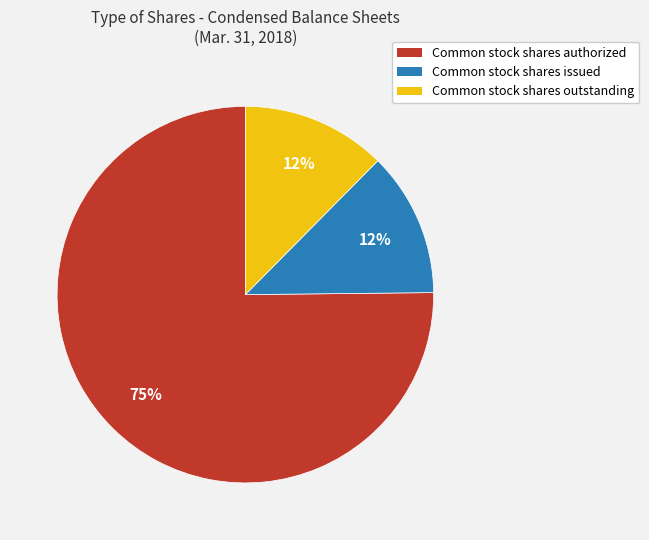

How many slices are in this pie chart?

3